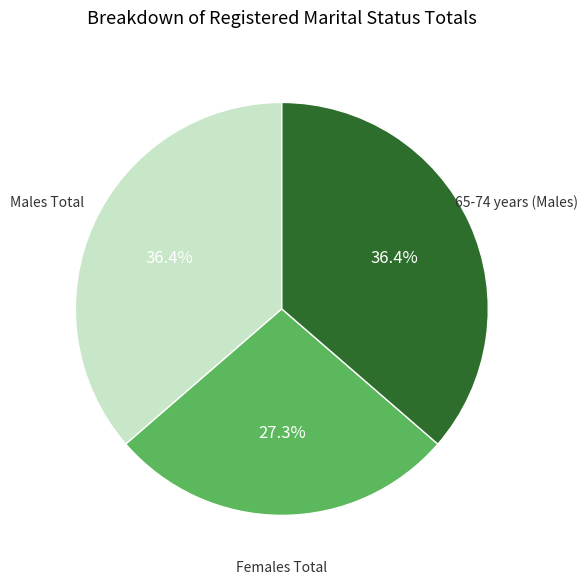

Does any single category account for the majority?

No